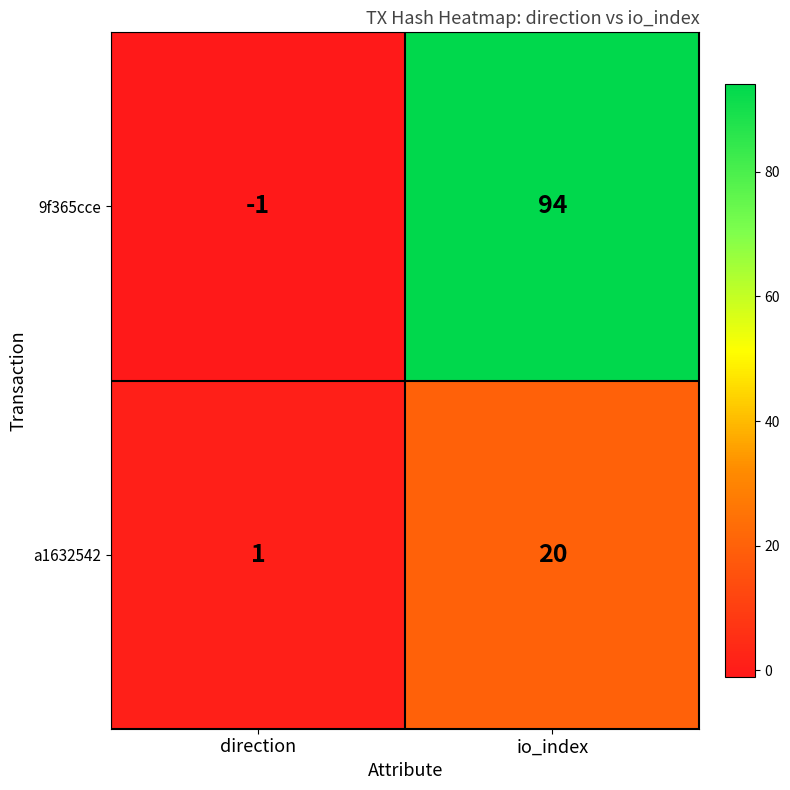

True or false: a1632542 has a value of 1 at direction.

True